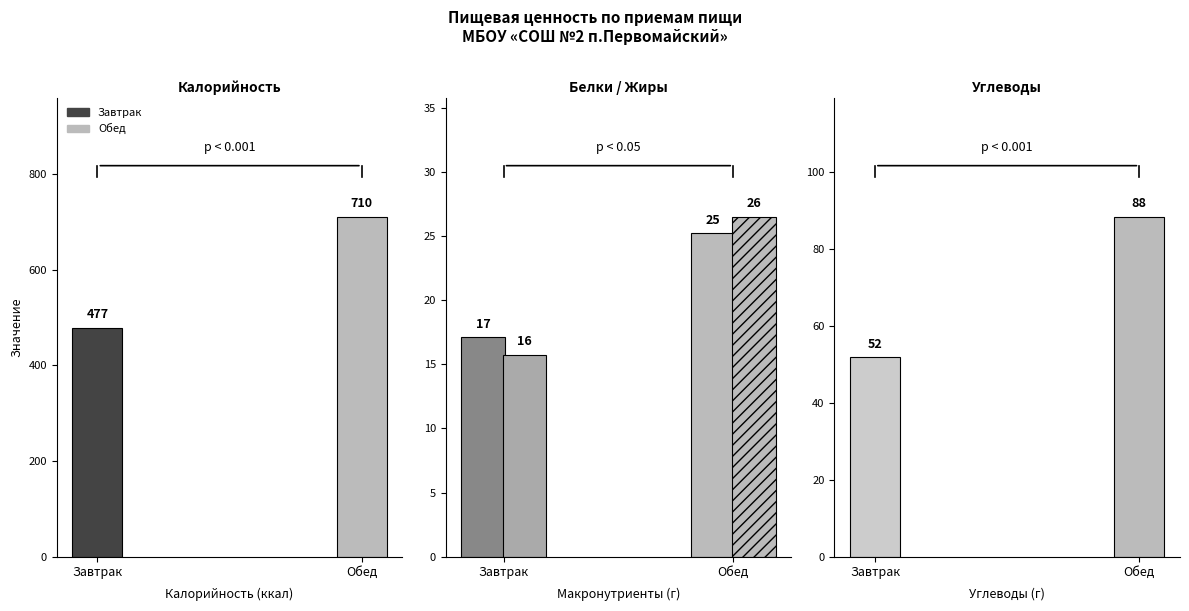

Which series has the largest total across all categories?

Калорийность